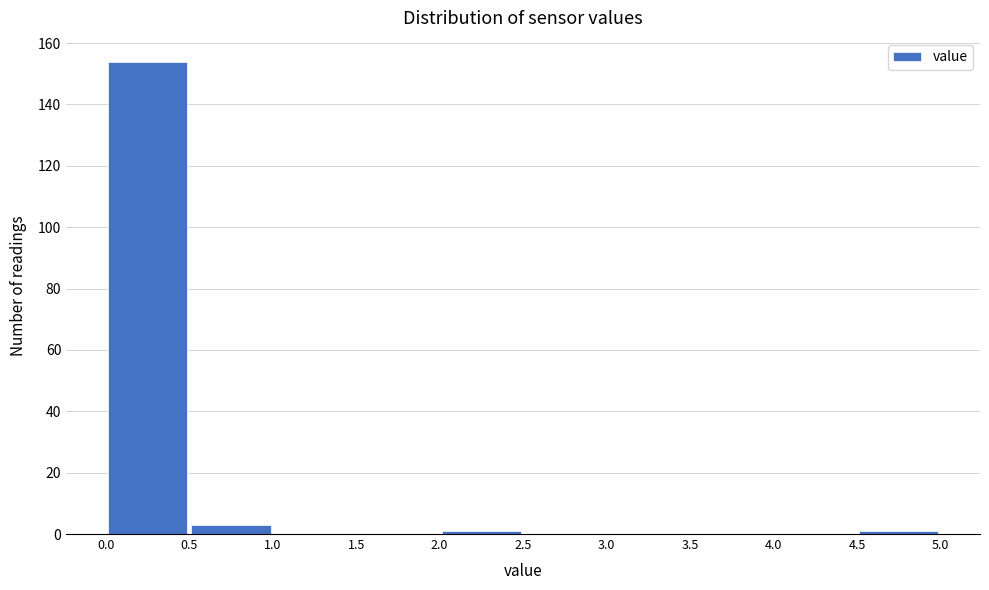

Reading left to right, list every bar in this chart as the range it spans on the x-axis followed by its height. The values are not printed on the chart, so give them approximately, as read against the axis.

0.0 to 0.5: 154
0.5 to 1.0: 4
1.0 to 1.5: 0
1.5 to 2.0: 0
2.0 to 2.5: under 2
2.5 to 3.0: 0
3.0 to 3.5: 0
3.5 to 4.0: 0
4.0 to 4.5: 0
4.5 to 5.0: under 2